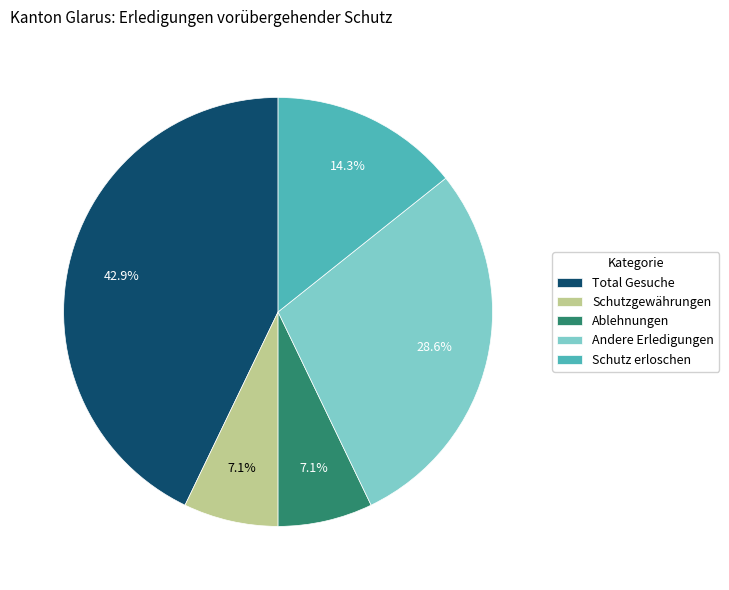

How many slices are in this pie chart?

5